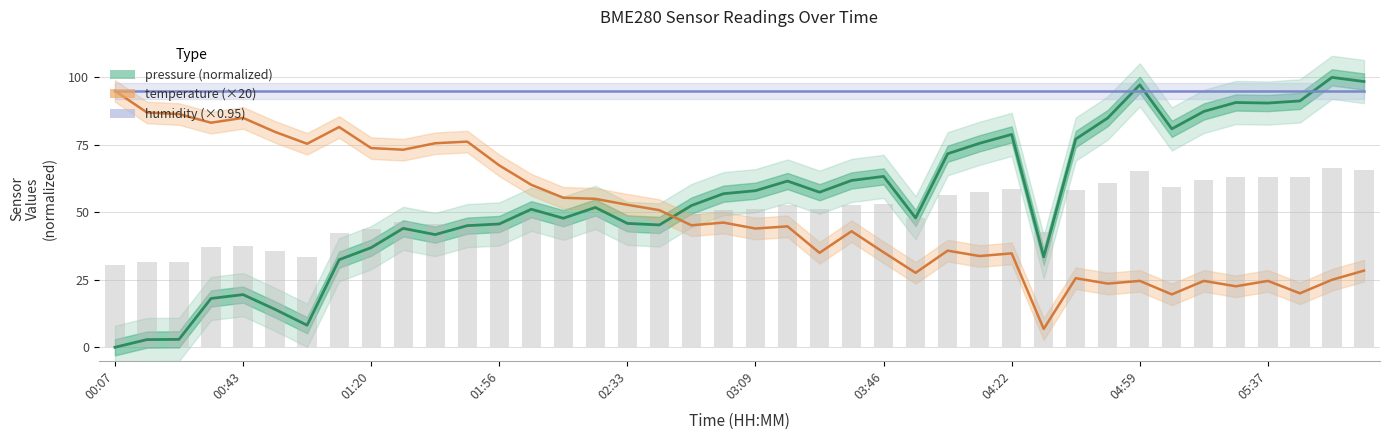

Which series has the largest total across all categories?

humidity (×0.95)